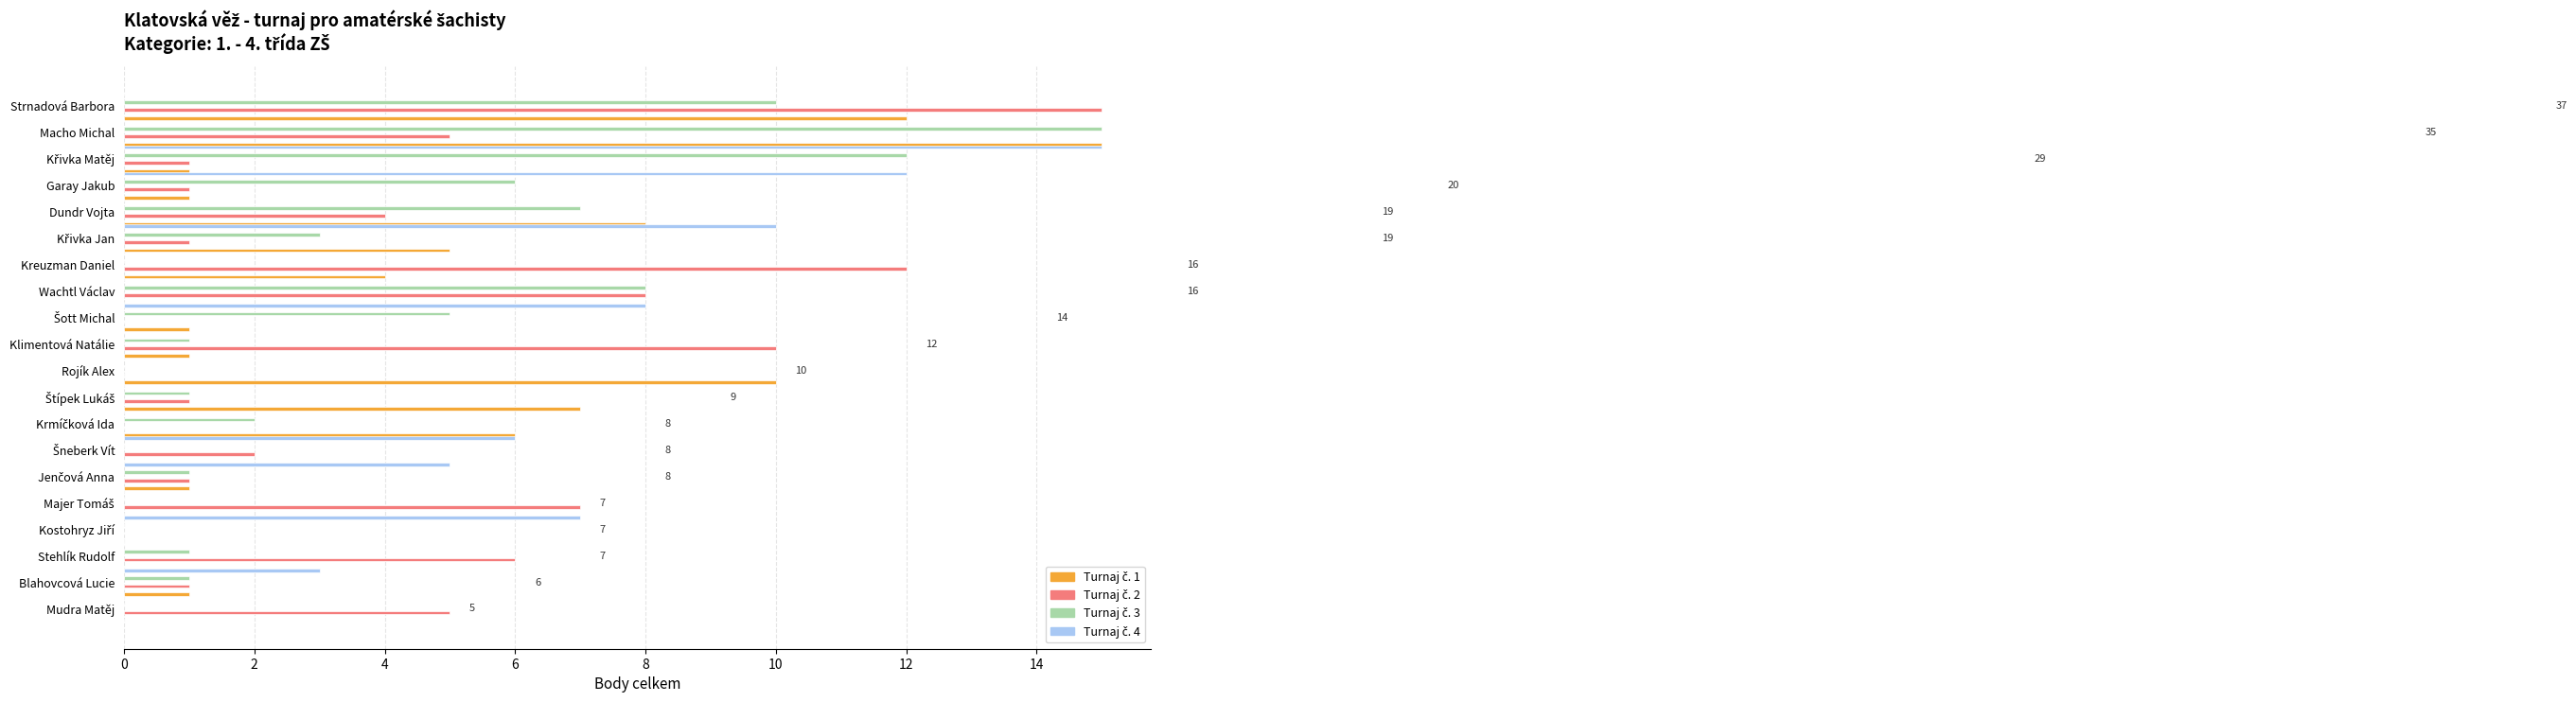

What is the difference between the maximum and minimum values in the Turnaj č. 4 series?

15